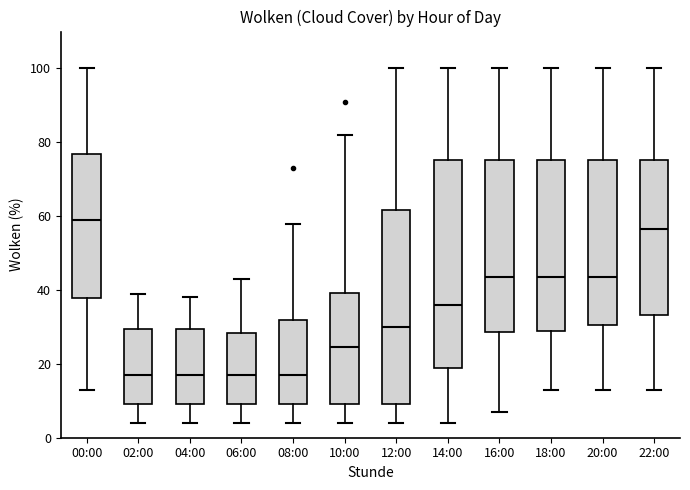

Comparing the boxes themselves (not the whiskers), which one is the tallest?

14:00